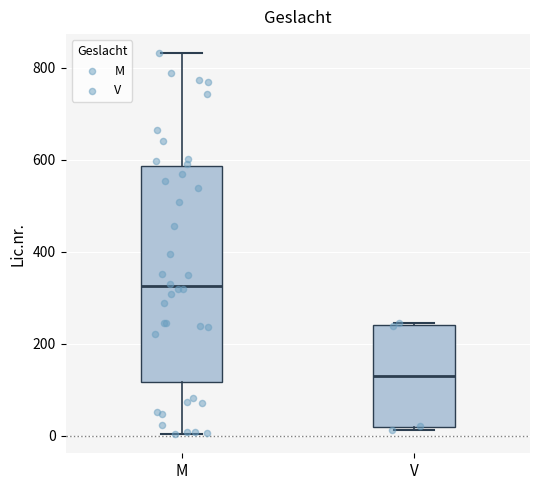

Reading left to right, read every box against the y-axis: the position of its median line, the range the box covers, and the ends of its whiskers. The values are not printed on the chart, so give them approximately, as read against the axis.

M: median 320, box 120 to 580, whiskers 0 to 840
V: median 120, box 20 to 240, whiskers 20 (just below the box's lower edge) to 240